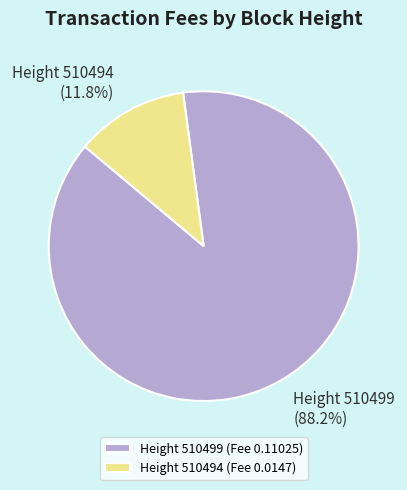

Which has a higher value, Height 510494 (Fee 0.0147) or Height 510499 (Fee 0.11025)?

Height 510499 (Fee 0.11025)